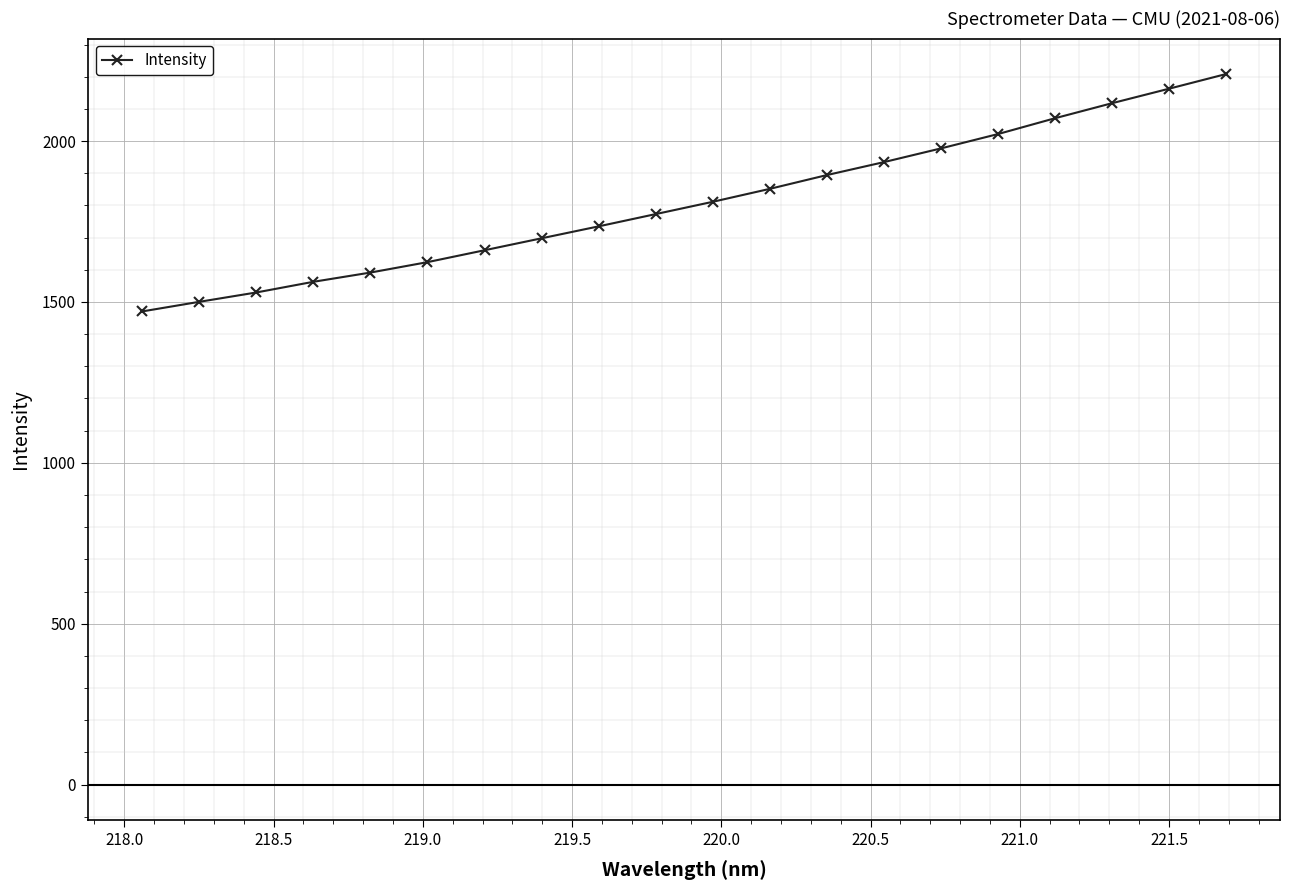

What is the greatest value displayed?

2208.0